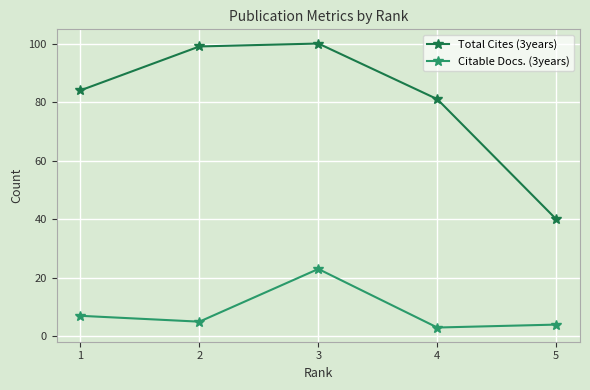

Reading right to left, what are all the values shown in this chart?

Total Cites (3years): 5=40	4=81	3=100	2=99	1=84
Citable Docs. (3years): 5=4	4=3	3=23	2=5	1=7